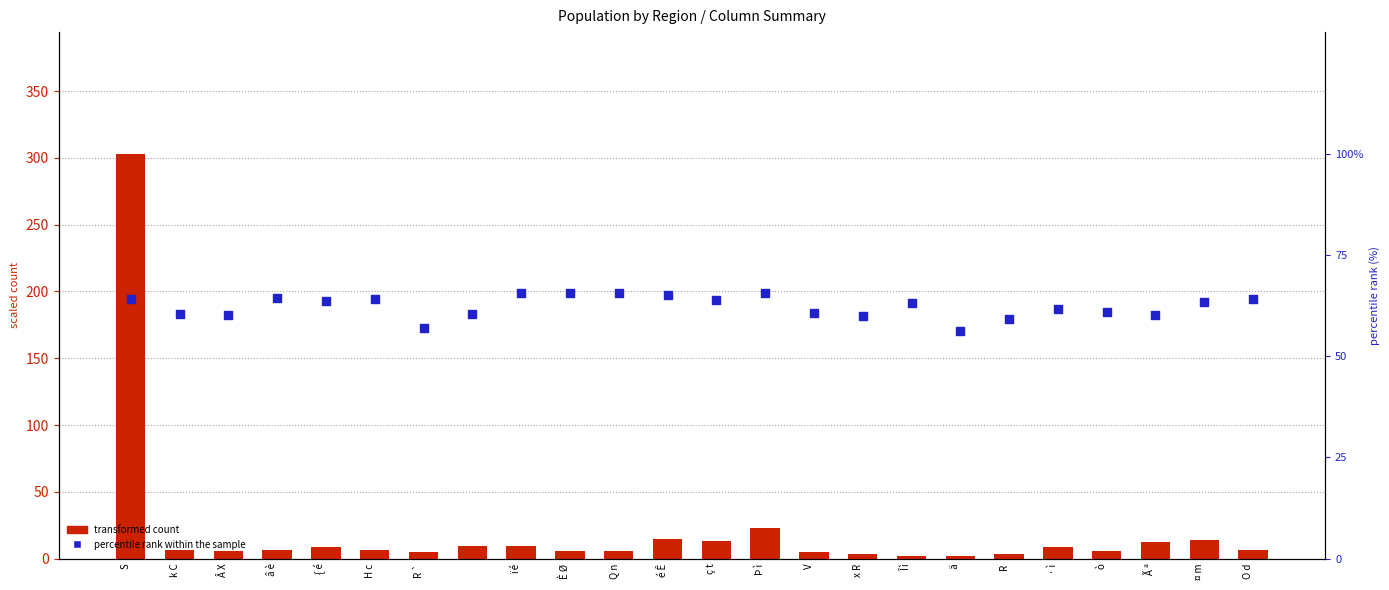

At how many categories does at least one series exceed 266?

1